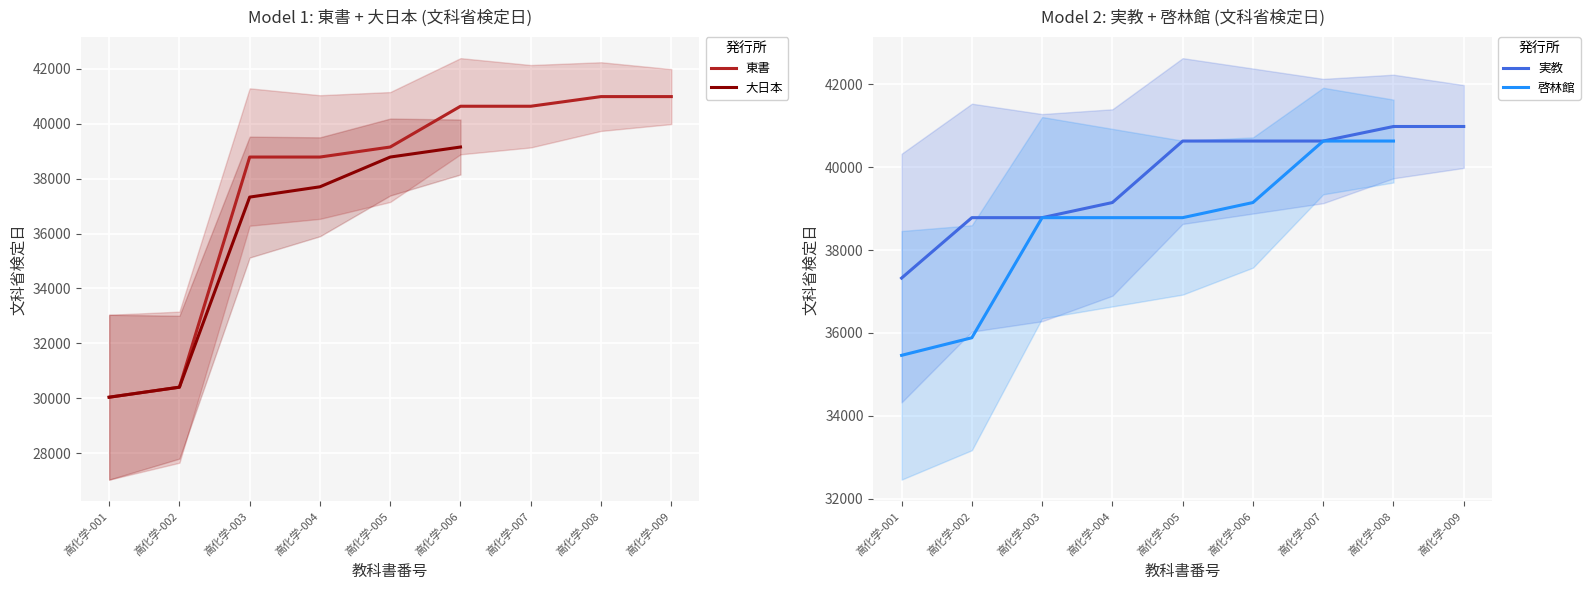

At which label does 東書 first exceed 39148?

高化学-006